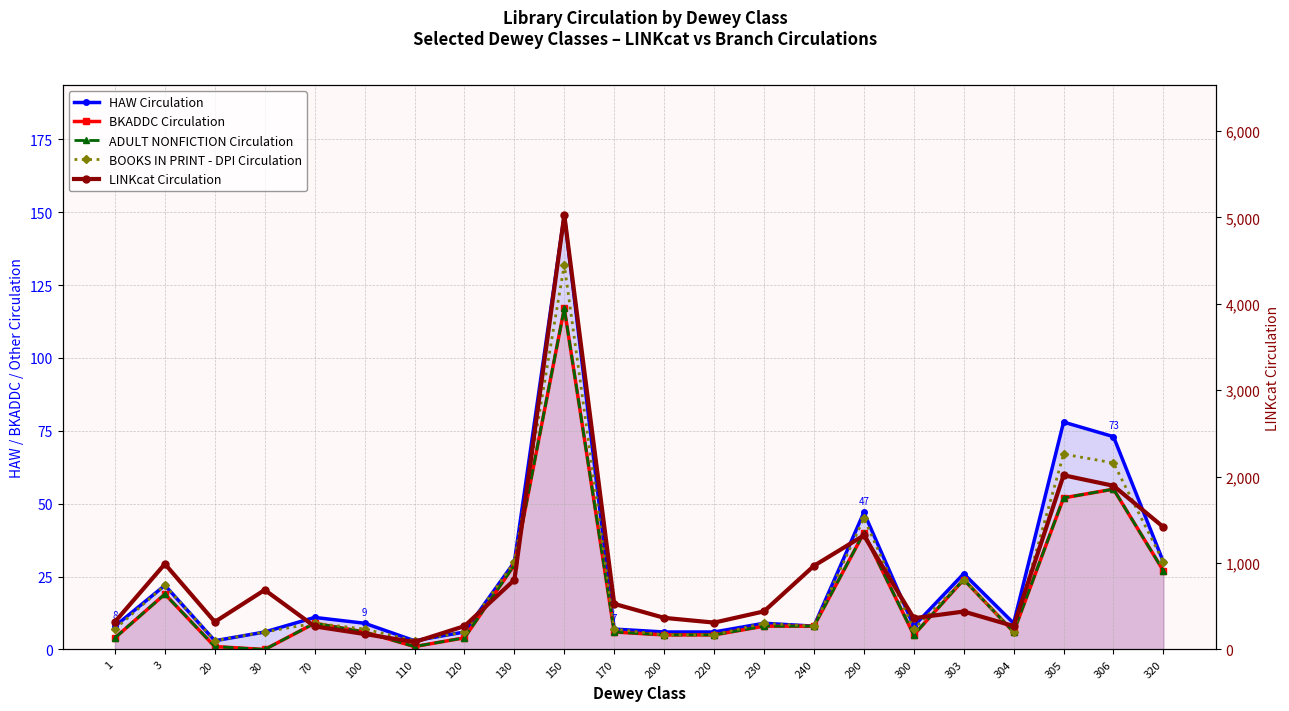

Reading left to right, transcribe all the data shown in this chart.

HAW Circulation: 8	22	3	6	11	9	3	6	30	149	7	6	6	9	8	47	8	26	9	78	73	30
BKADDC Circulation: 4	19	1	0	9	6	1	4	29	117	6	5	5	8	8	40	5	24	6	52	55	27
ADULT NONFICTION Circulation: 4	19	1	0	9	6	1	4	29	117	6	5	5	8	8	40	5	24	6	52	55	27
BOOKS IN PRINT - DPI Circulation: 7	22	3	6	9	7	3	6	30	132	7	5	5	9	8	45	7	24	6	67	64	30
LINKcat Circulation: 320	990	319	689	267	179	86	270	805	5026	528	366	311	441	968	1320	362	439	271	2016	1894	1416